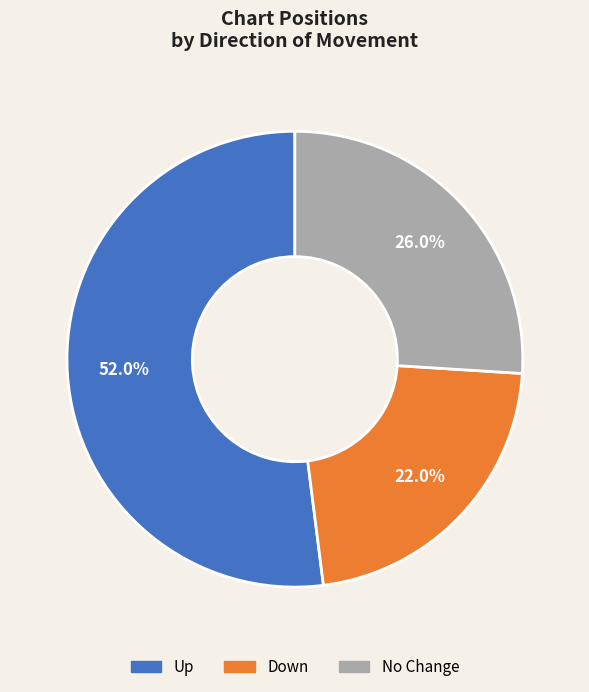

Count the number of slices in the pie.

3